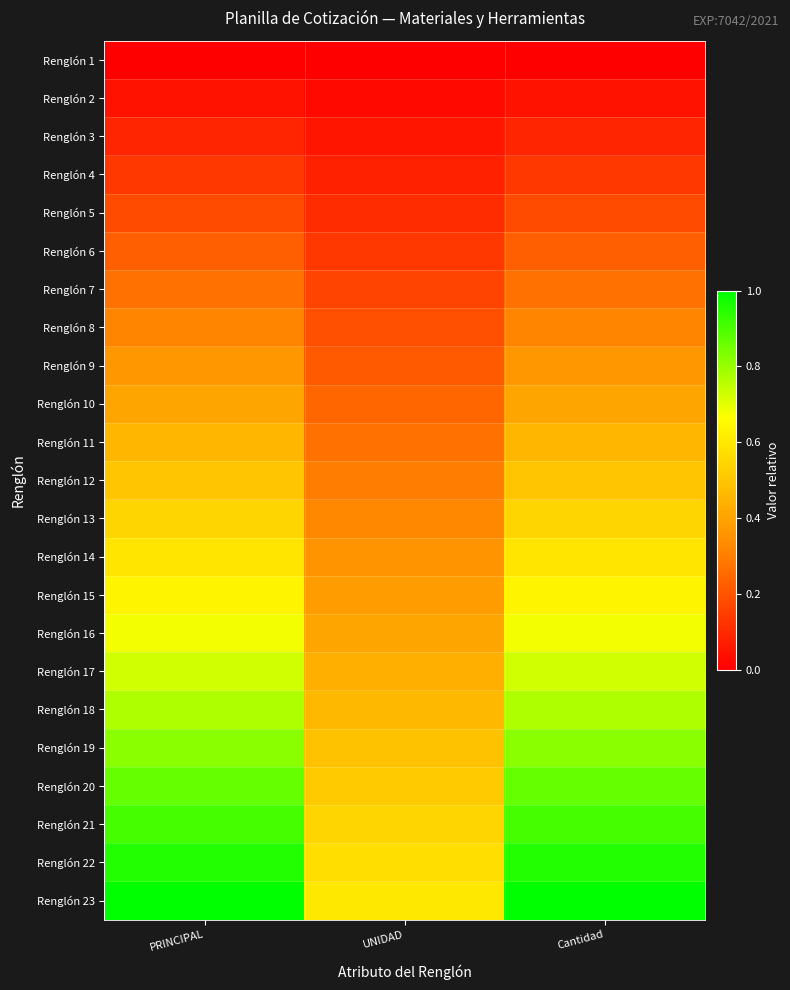

What is the spread (max minus min) of values at Cantidad?

1.0